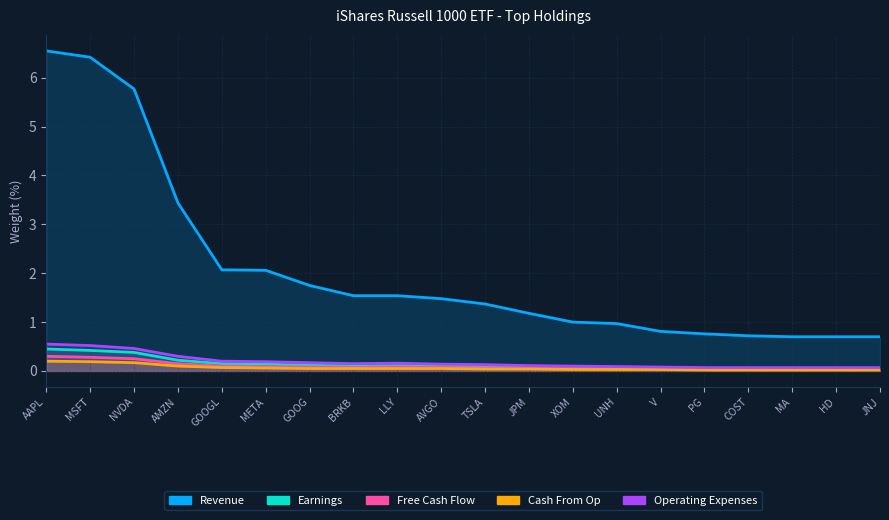

What is the sum of all Cash From Op values?

1.3